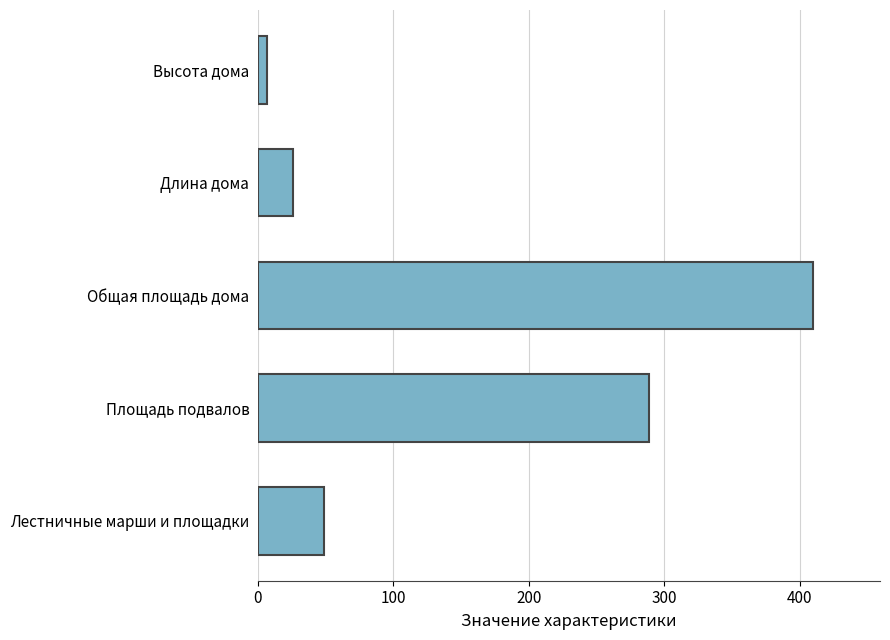

How many categories are shown in the chart?

5